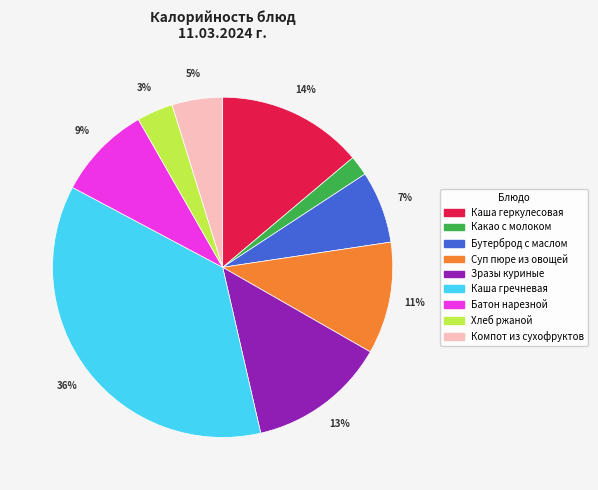

To the nearest percent, what is the average slice percentage?

11%